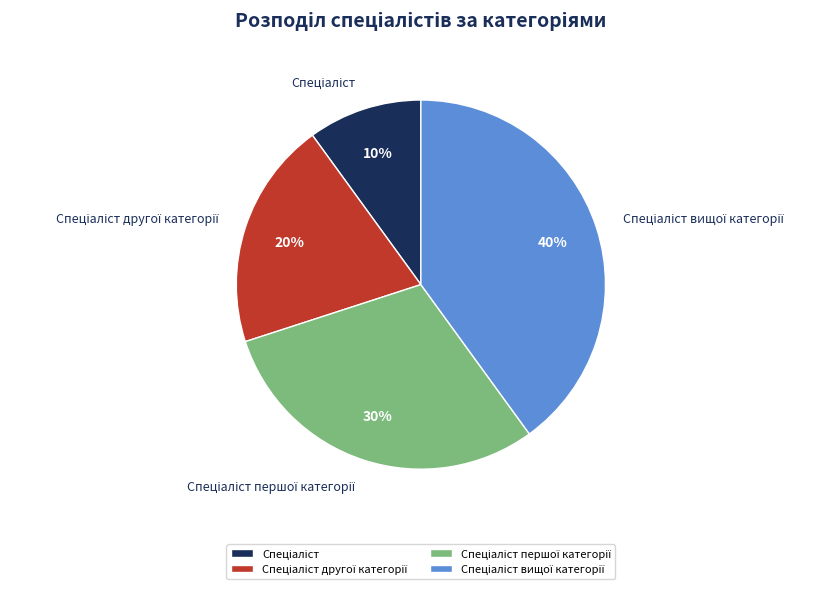

Is there any slice that represents more than half of the pie?

No